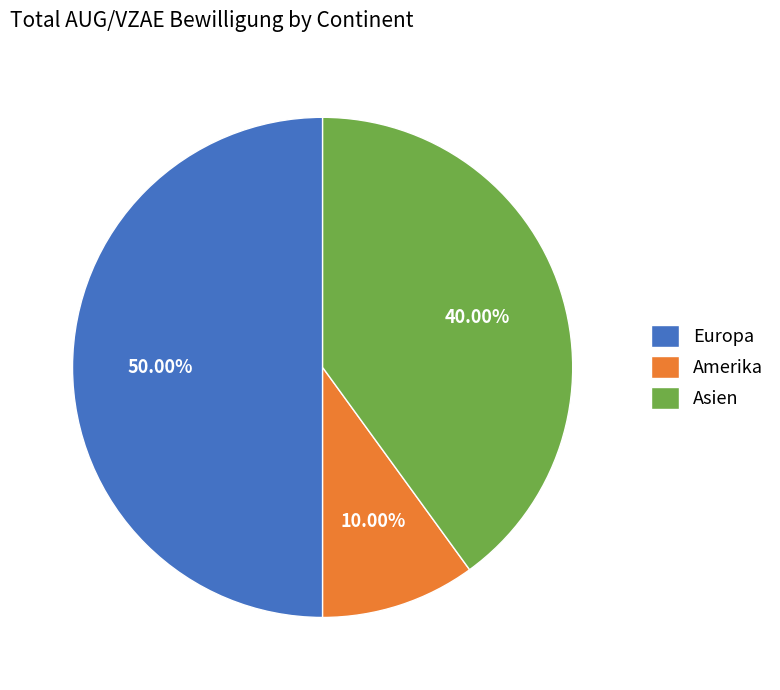

The Europa slice represents 60% of the pie. True or false?

False